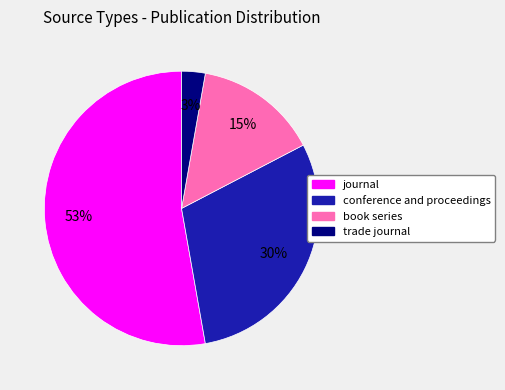

Combined, do journal and book series account for over 50%?

Yes